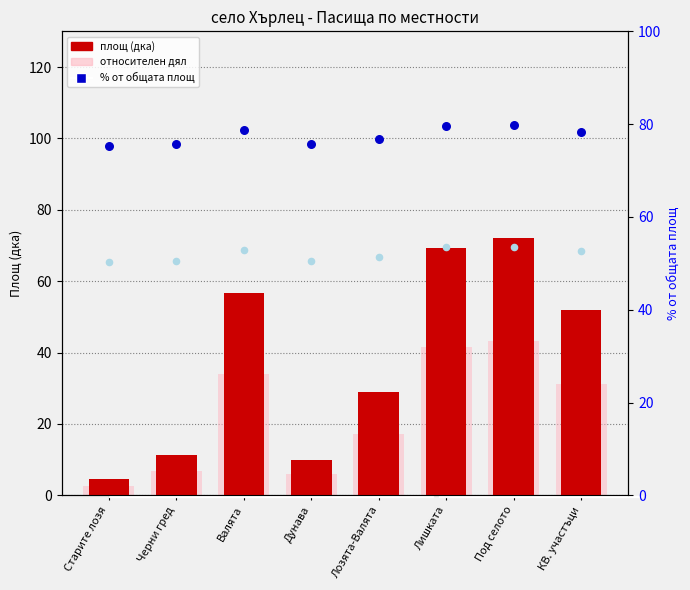

Which series has the largest total across all categories?

% от площта